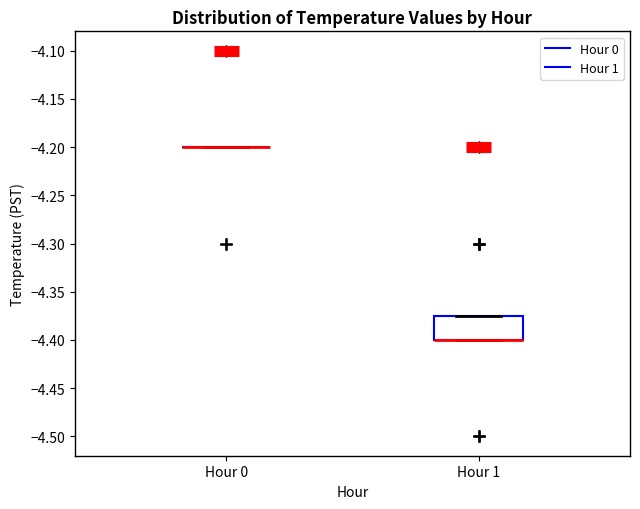

Reading left to right, transcribe this box plot: for each box, give where its median line is, the range the box spans, and where its two whiskers end, as read against the y-axis. The values are not printed on the chart, so give them approximately, as read against the axis.

Hour 0: box collapsed to a line at -4.200, whiskers -4.200 to -4.200
Hour 1: median -4.400 (drawn on the box's lower edge), box -4.400 to -4.375, whiskers -4.400 to -4.375